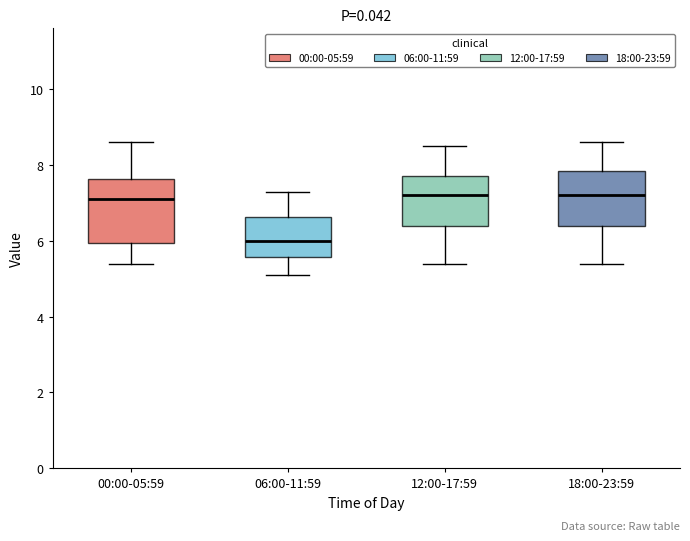

Where is the lower edge of the box for 12:00-17:59 on the y-axis? The values are not printed on the chart, so give them approximately, as read against the axis.

6.4